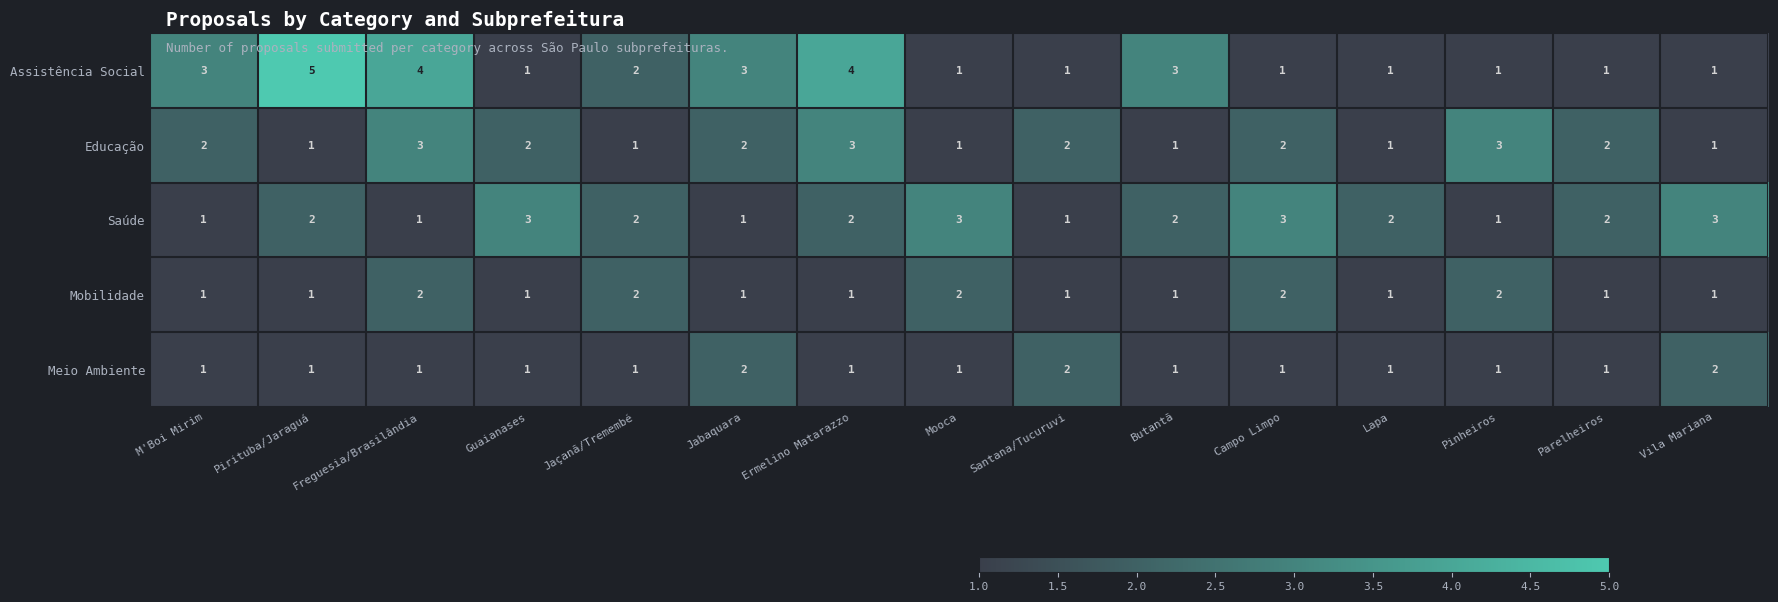

Is it true that Meio Ambiente equals 1 at Vila Mariana?

False